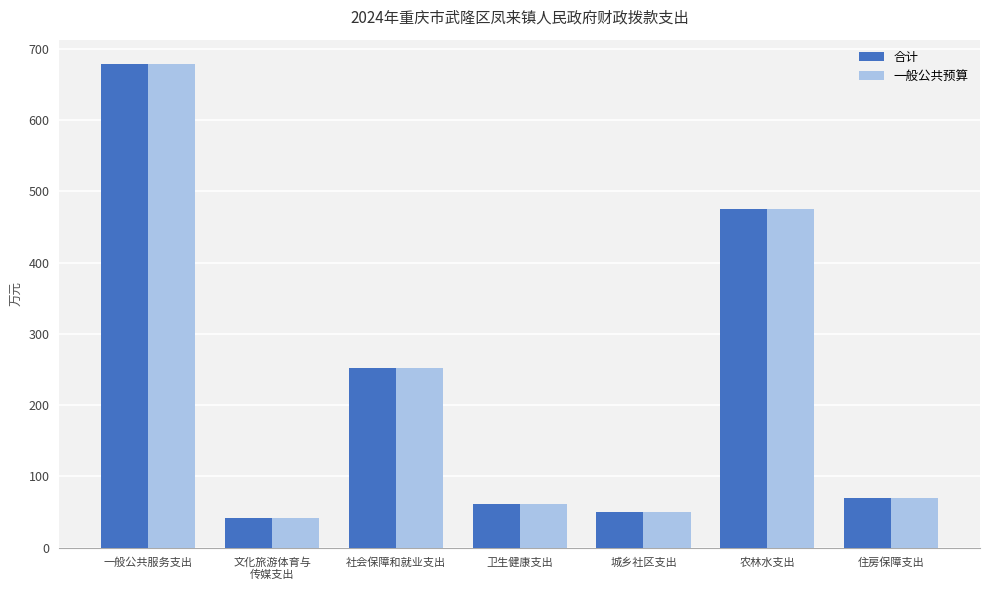

Which category has the highest value in the 合计 series?

一般公共服务支出